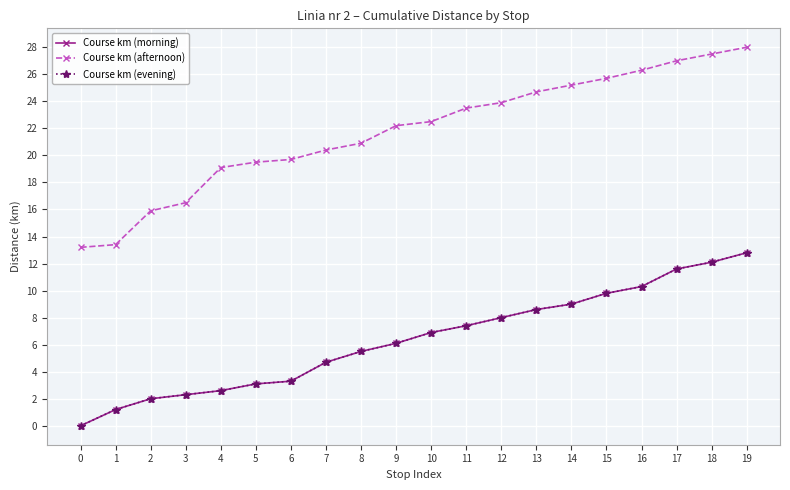

Is this an area chart (filled region under the line)?

No